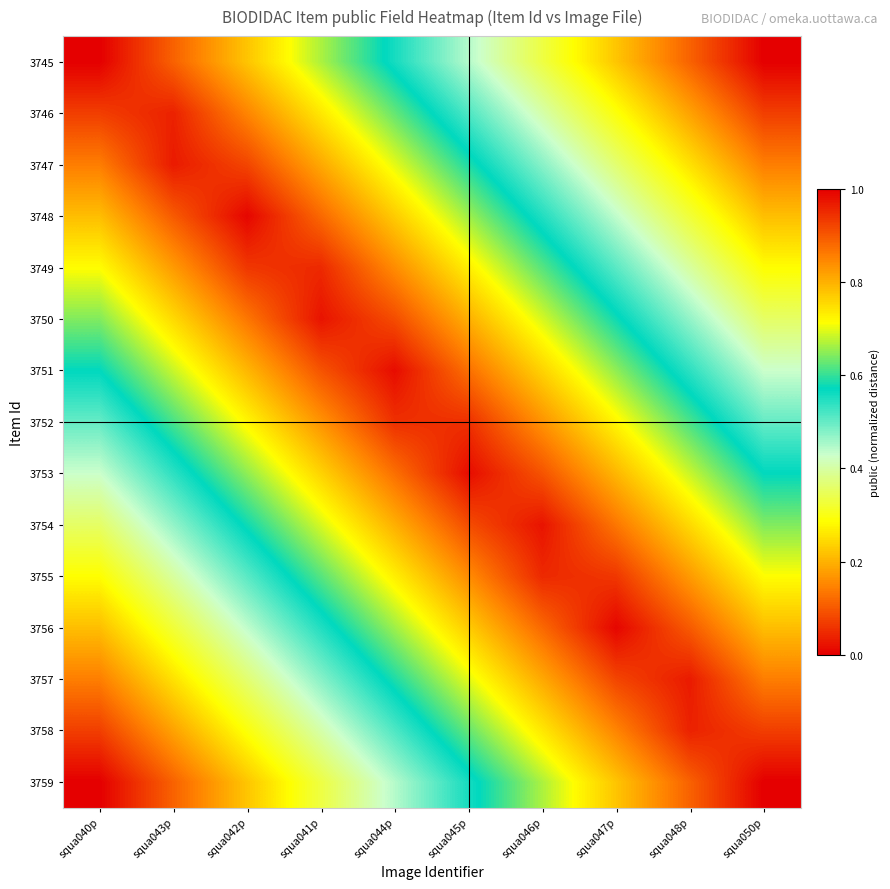

Between squa050p and squa043p, which is larger?

squa043p